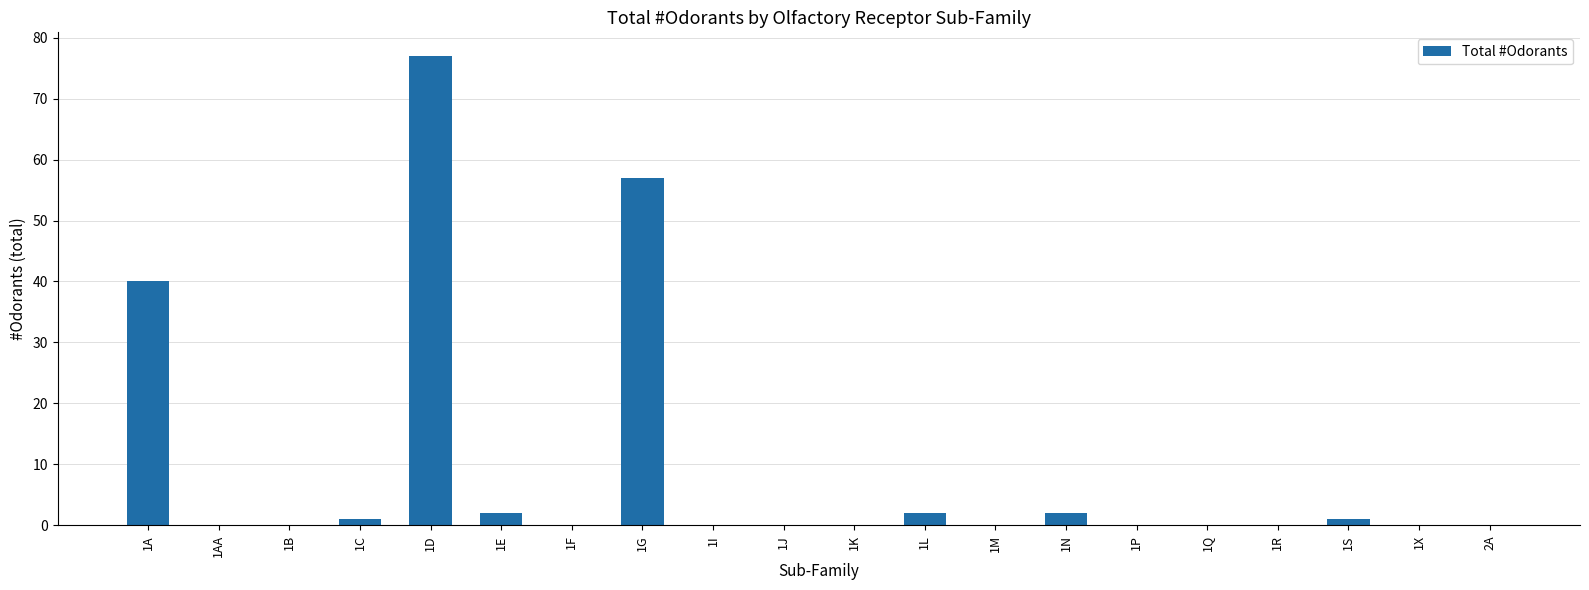

What is the sum of all values?

182